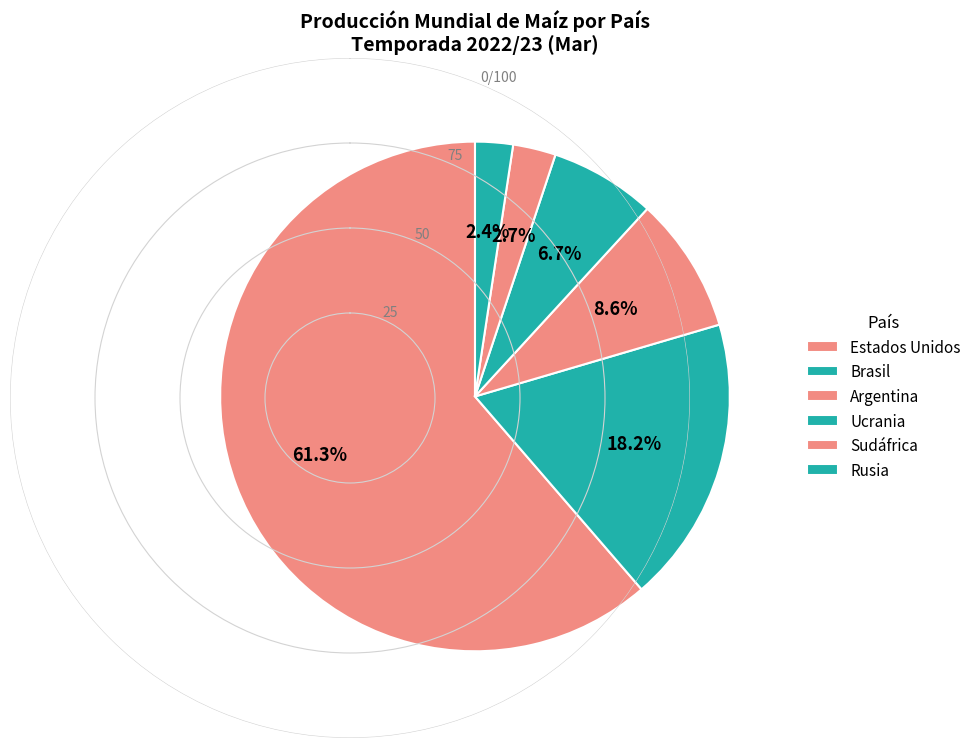

To the nearest percent, what percentage of the pie is Ucrania?

7%